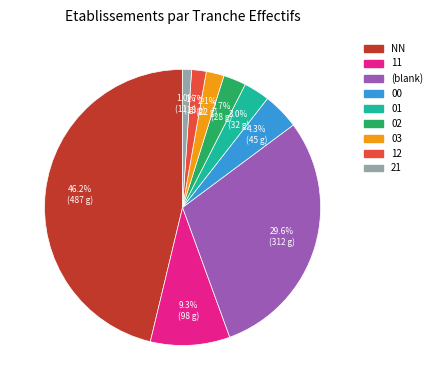

Does any single category account for the majority?

No